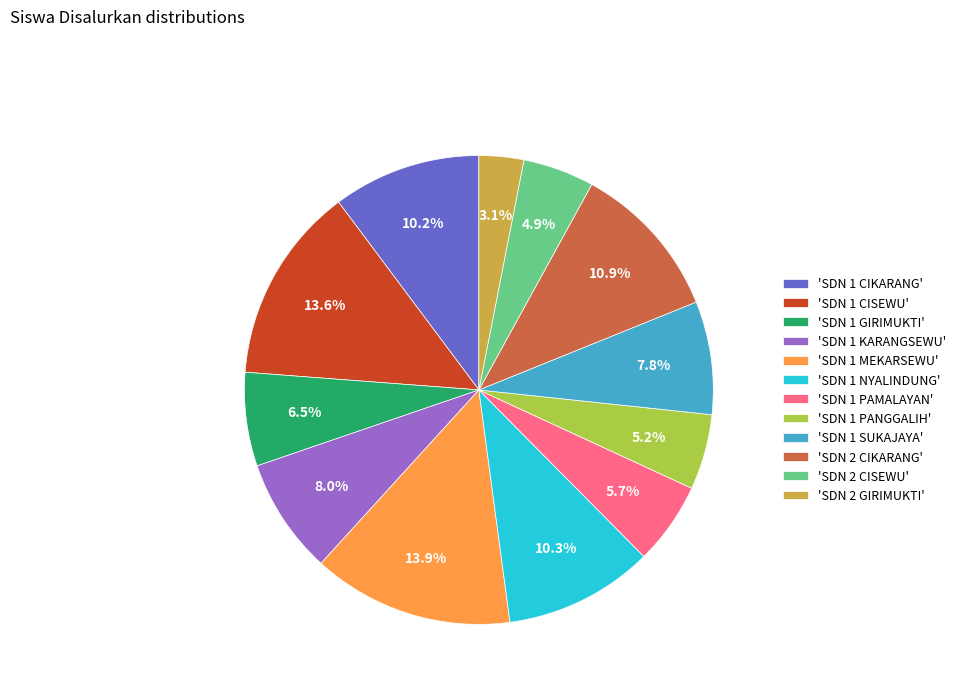

Which category has the smallest portion of the pie?

'SDN 2 GIRIMUKTI'